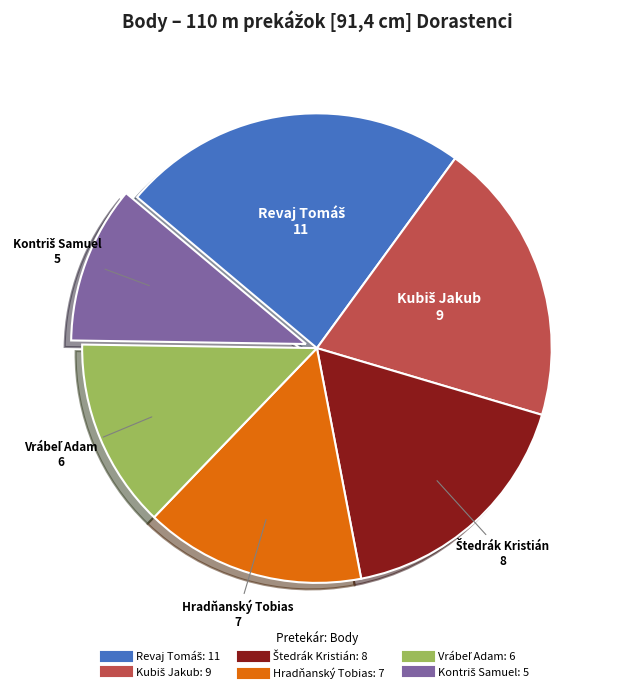

How many segments does this pie chart have?

6